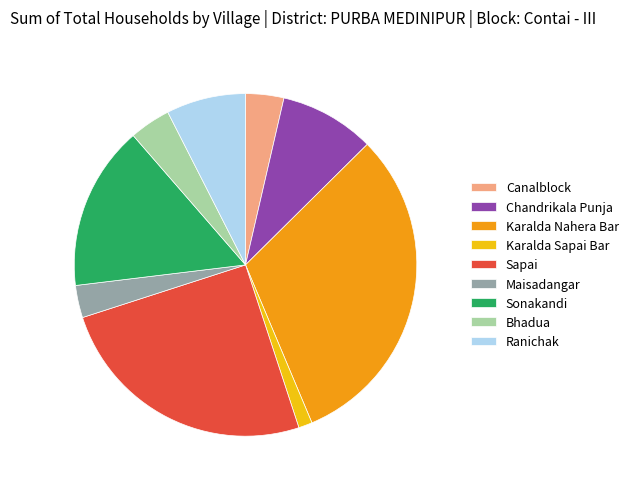

Which slice is the largest?

Karalda Nahera Bar